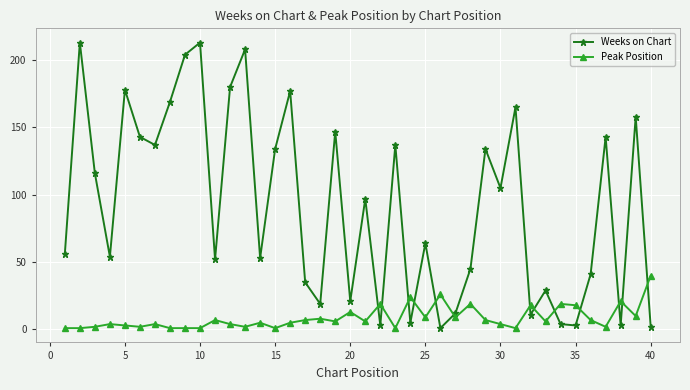

True or false: Peak Position has more than 1 points higher than both neighbors.

True